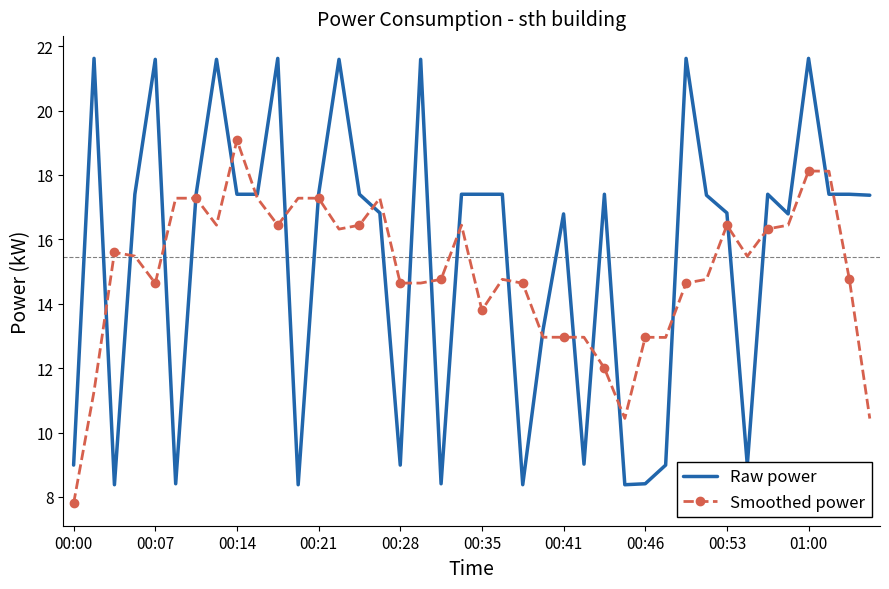

What is the lowest value of the Raw power series?

8.4